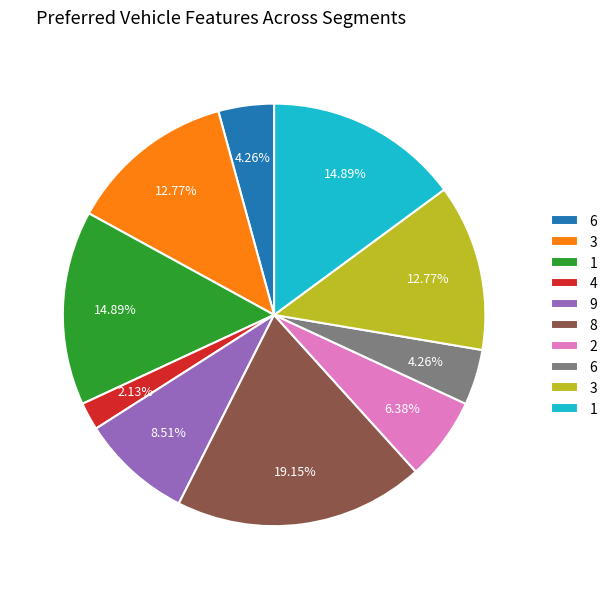

Is there a majority slice in this chart?

No